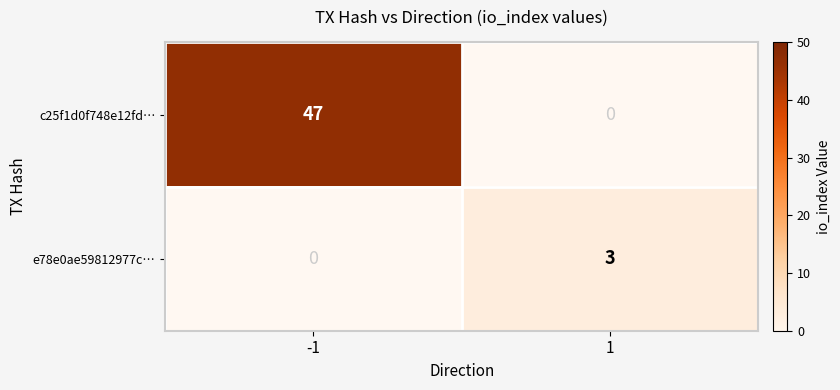

Reading left to right, transcribe all the data shown in this chart.

c25f1d0f748e12fd…: -1=47	1=0
e78e0ae59812977c…: -1=0	1=3